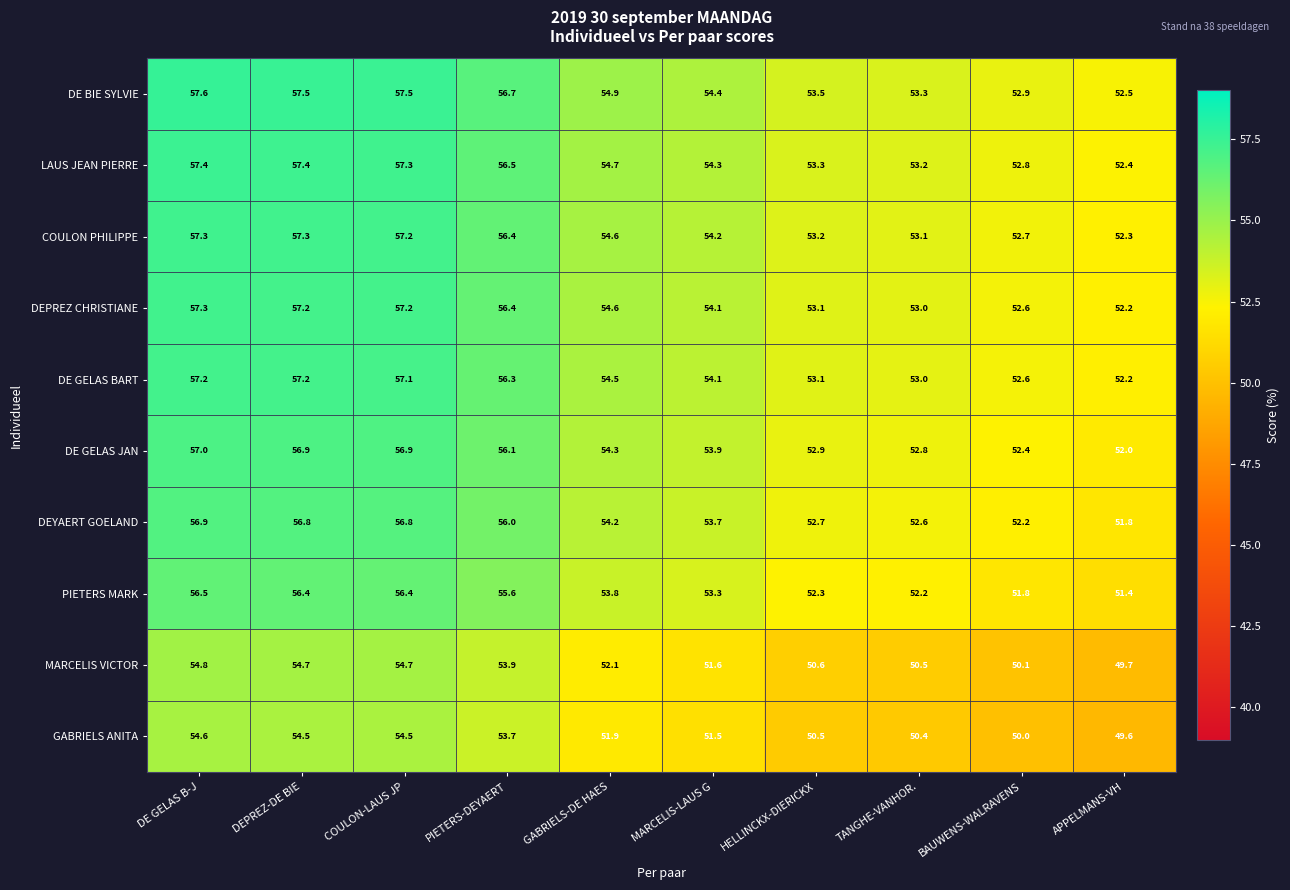

True or false: DEYAERT GOELAND has a value of 52.6 at TANGHE-VANHOR..

True